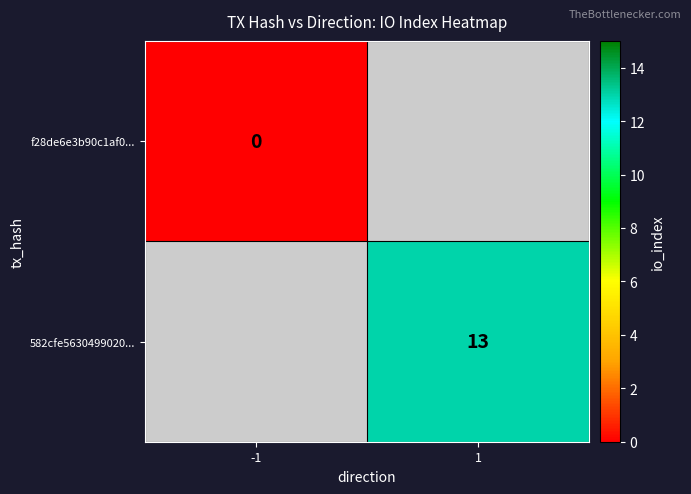

The 582cfe5630499020... series shows 23 at 1. True or false?

False